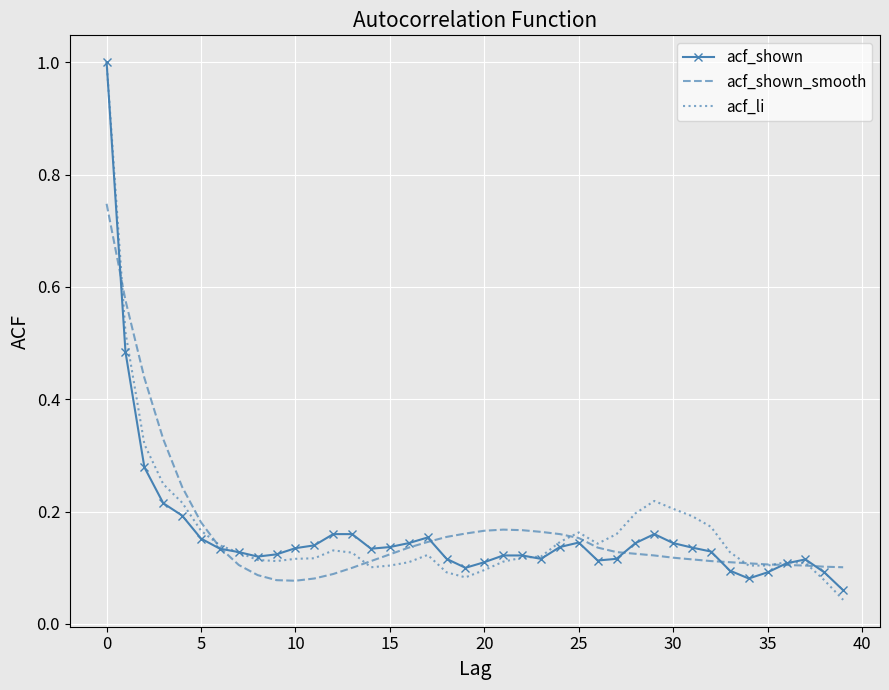

Reading left to right, what are all the values shown in this chart?

acf_shown: 1.0	0.5	0.3	0.2	0.2	0.2	0.1	0.1	0.1	0.1	0.1	0.1	0.2	0.2	0.1	0.1	0.1	0.2	0.1	0.1	0.1	0.1	0.1	0.1	0.1	0.1	0.1	0.1	0.1	0.2	0.1	0.1	0.1	0.1	0.1	0.1	0.1	0.1	0.1	0.1
acf_shown_smooth: 0.7	0.6	0.4	0.3	0.2	0.2	0.1	0.1	0.1	0.1	0.1	0.1	0.1	0.1	0.1	0.1	0.1	0.1	0.2	0.2	0.2	0.2	0.2	0.2	0.2	0.2	0.1	0.1	0.1	0.1	0.1	0.1	0.1	0.1	0.1	0.1	0.1	0.1	0.1	0.1
acf_li: 1.0	0.5	0.3	0.2	0.2	0.2	0.1	0.1	0.1	0.1	0.1	0.1	0.1	0.1	0.1	0.1	0.1	0.1	0.1	0.1	0.1	0.1	0.1	0.1	0.1	0.2	0.1	0.2	0.2	0.2	0.2	0.2	0.2	0.1	0.1	0.1	0.1	0.1	0.1	0.0